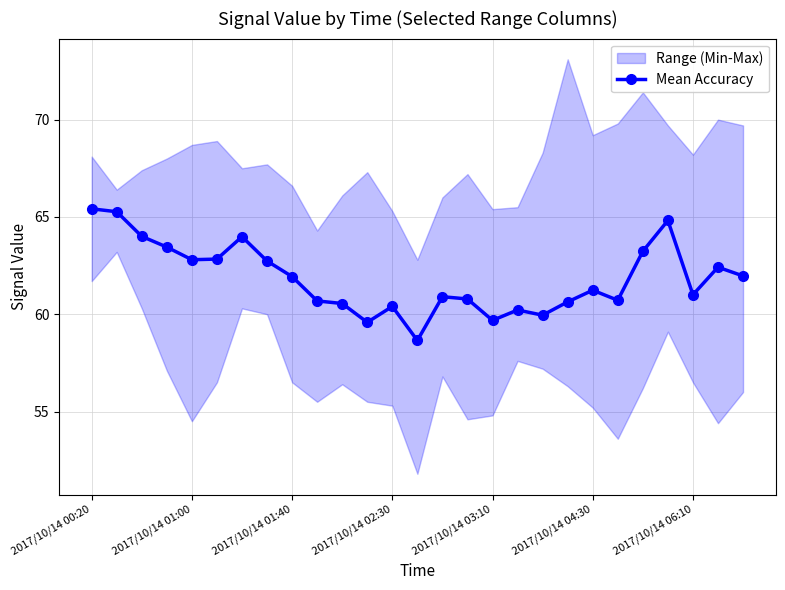

True or false: the data shows 60.9 at 14.

True